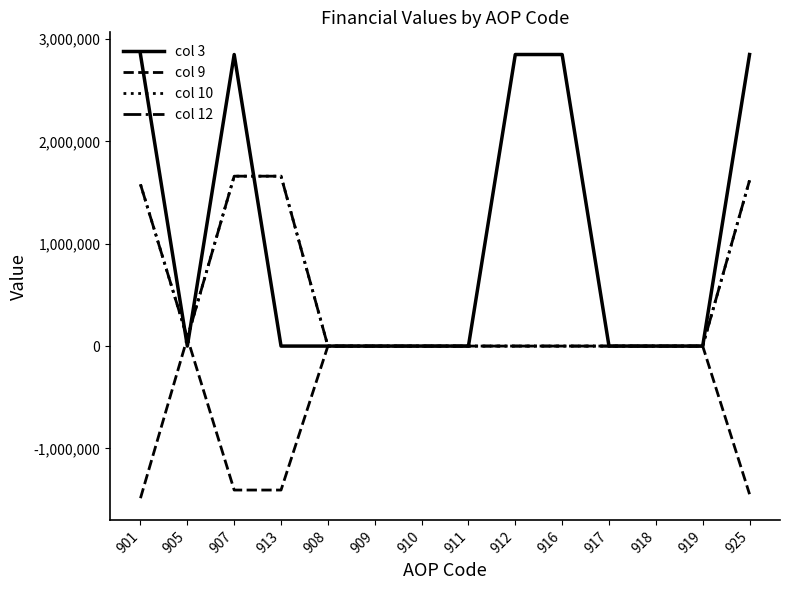

How many interior local peaks does the col 9 series have?

1